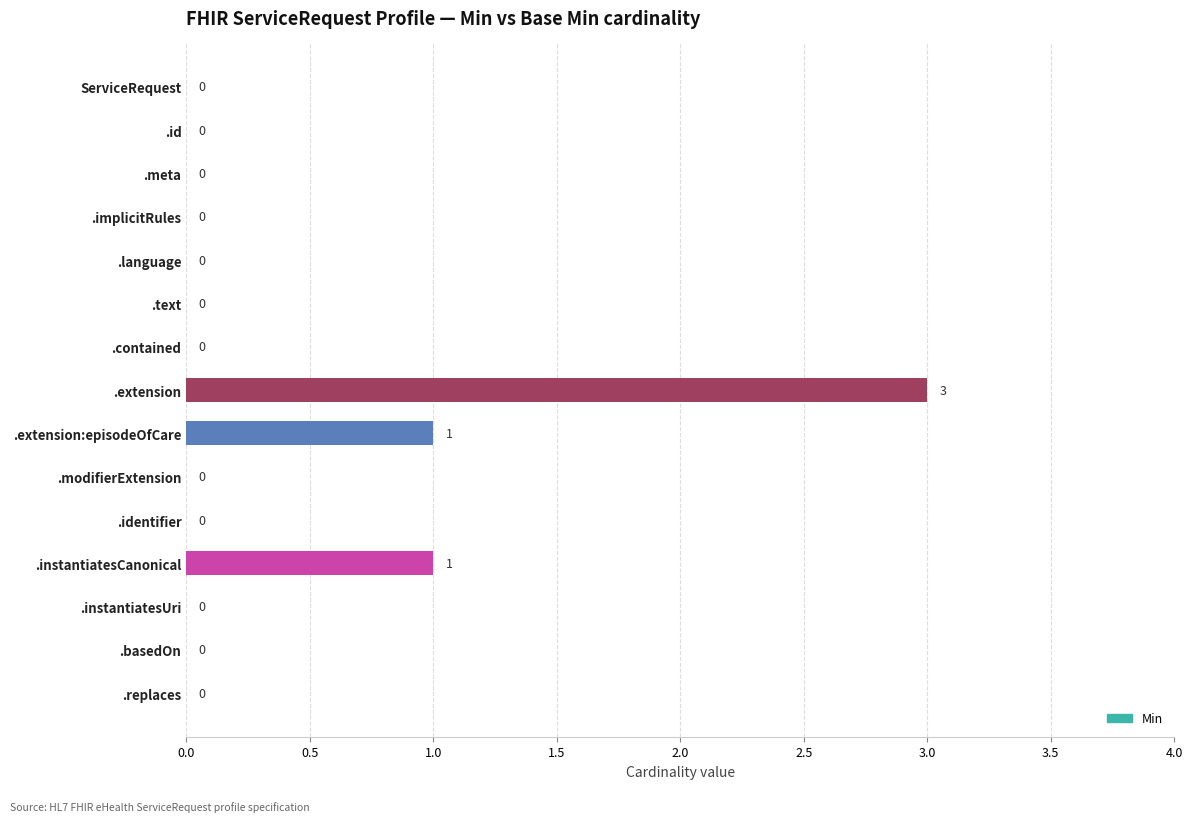

Reading bottom to top, list all the values displayed in this chart.

.replaces=0	.basedOn=0	.instantiatesUri=0	.instantiatesCanonical=1	.identifier=0	.modifierExtension=0	.extension:episodeOfCare=1	.extension=3	.contained=0	.text=0	.language=0	.implicitRules=0	.meta=0	.id=0	ServiceRequest=0